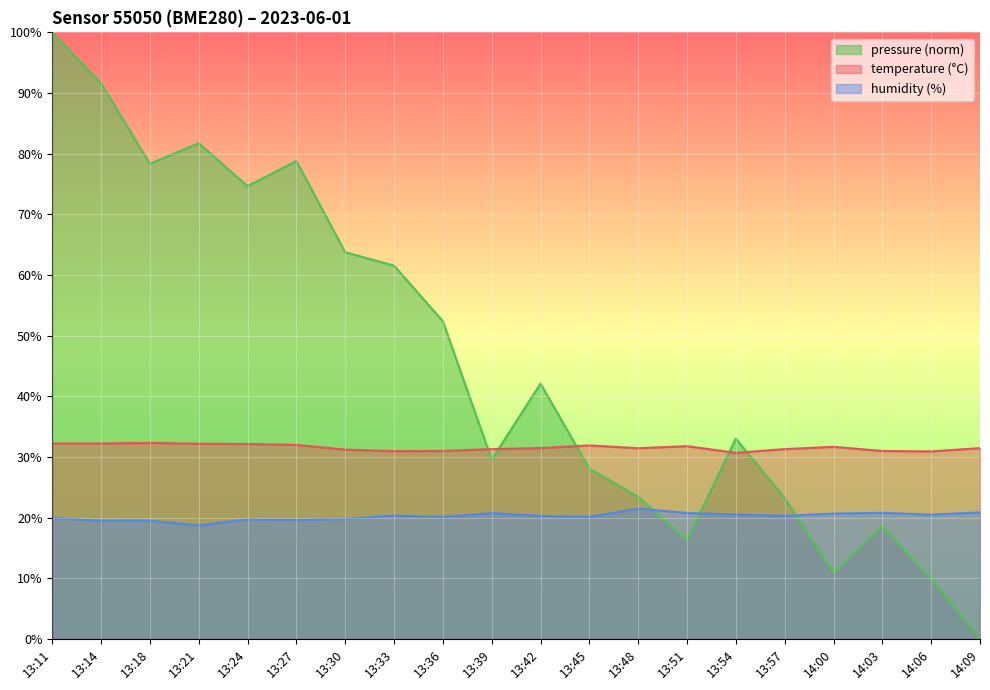

Reading left to right, extract all data points from this chart.

temperature: 13:11=32.2	13:14=32.2	13:18=32.3	13:21=32.2	13:24=32.1	13:27=32.0	13:30=31.2	13:33=30.9	13:36=31.0	13:39=31.3	13:42=31.4	13:45=31.9	13:48=31.4	13:51=31.8	13:54=30.7	13:57=31.3	14:00=31.7	14:03=31.0	14:06=30.9	14:09=31.4
humidity: 13:11=19.9	13:14=19.5	13:18=19.5	13:21=18.7	13:24=19.7	13:27=19.6	13:30=19.8	13:33=20.3	13:36=20.1	13:39=20.7	13:42=20.3	13:45=20.1	13:48=21.5	13:51=20.8	13:54=20.5	13:57=20.3	14:00=20.6	14:03=20.8	14:06=20.5	14:09=20.9
pressure_norm: 13:11=100.0	13:14=91.6	13:18=78.3	13:21=81.7	13:24=74.6	13:27=78.8	13:30=63.8	13:33=61.5	13:36=52.4	13:39=29.6	13:42=42.1	13:45=28.1	13:48=23.4	13:51=16.3	13:54=33.0	13:57=23.2	14:00=10.9	14:03=18.6	14:06=9.9	14:09=0.0